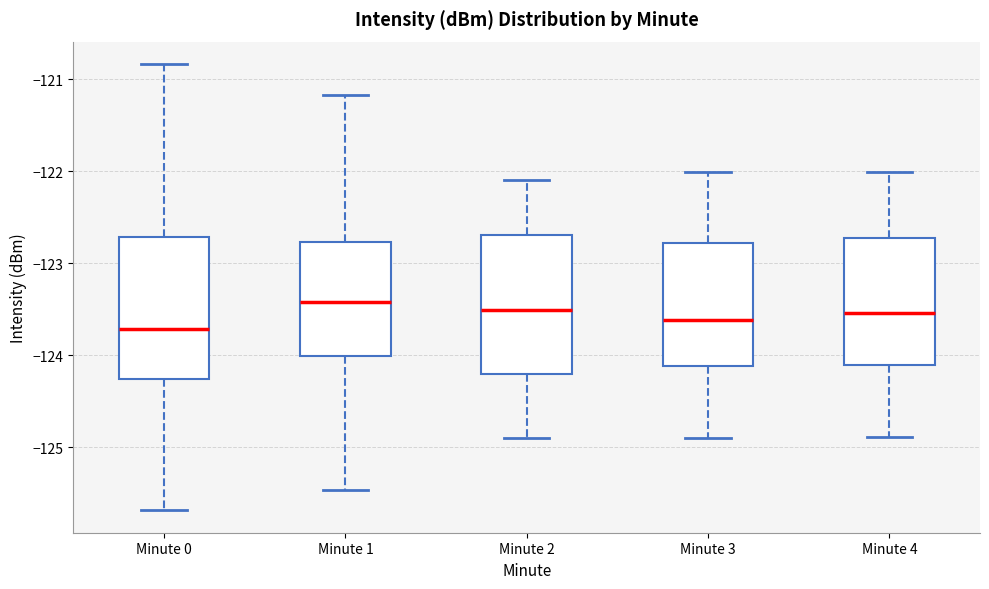

Where is the upper edge of the box for Minute 2 on the y-axis? The values are not printed on the chart, so give them approximately, as read against the axis.

-122.7